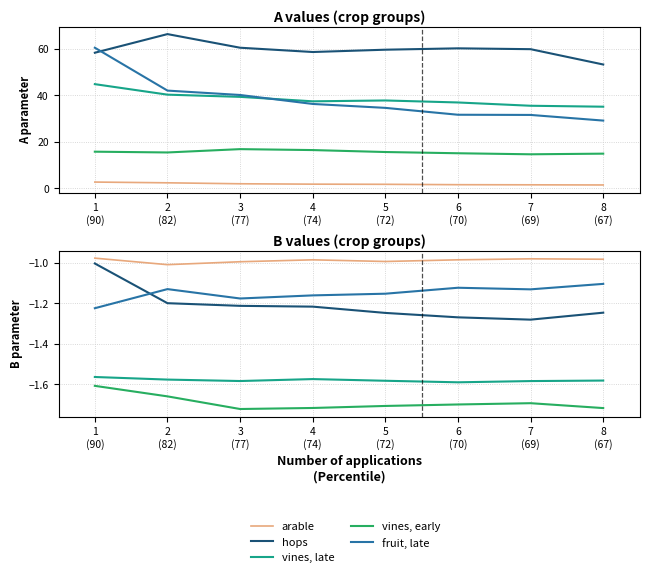

The arable series shows -1.0 at 3
(77). True or false?

True